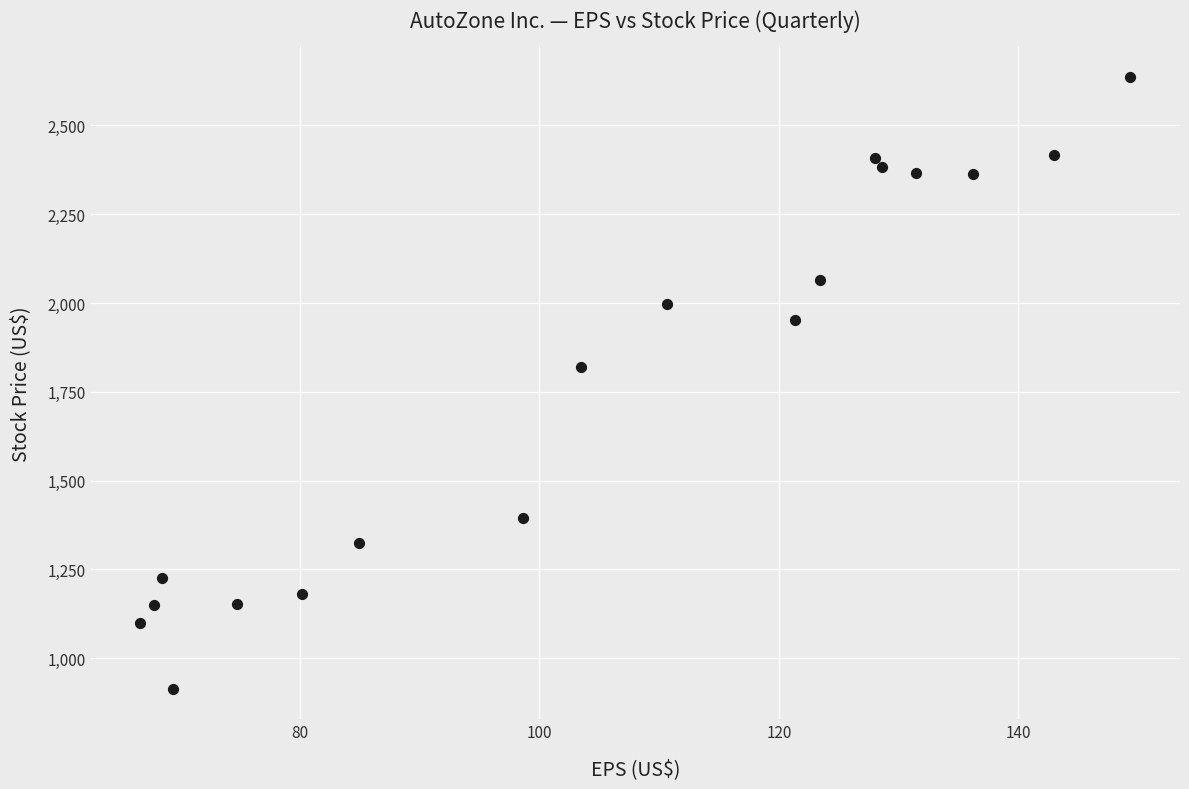

What is the range of X values (max minus min)?

82.7